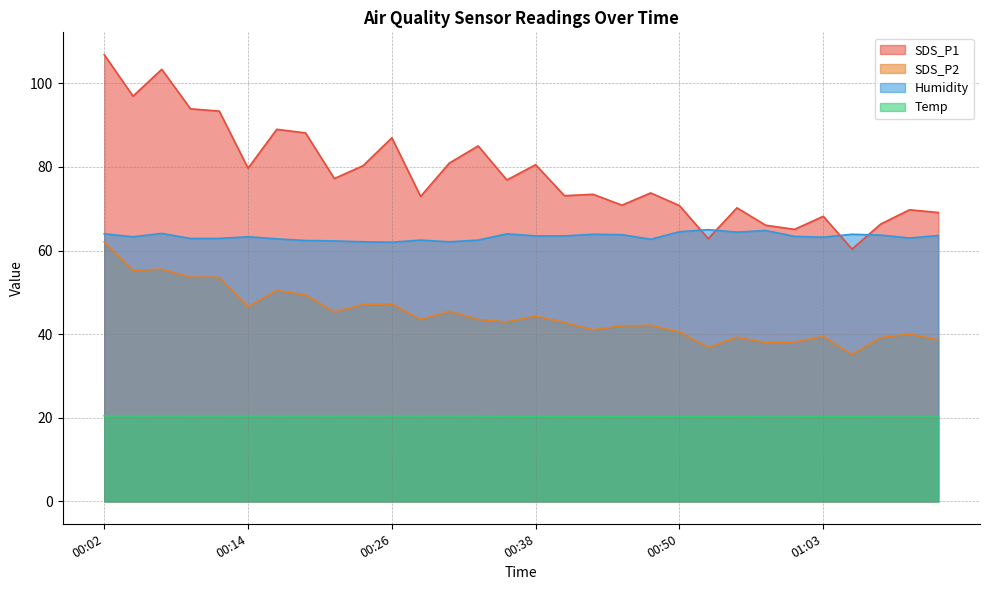

True or false: SDS_P2 and Humidity intersect in this chart.

False